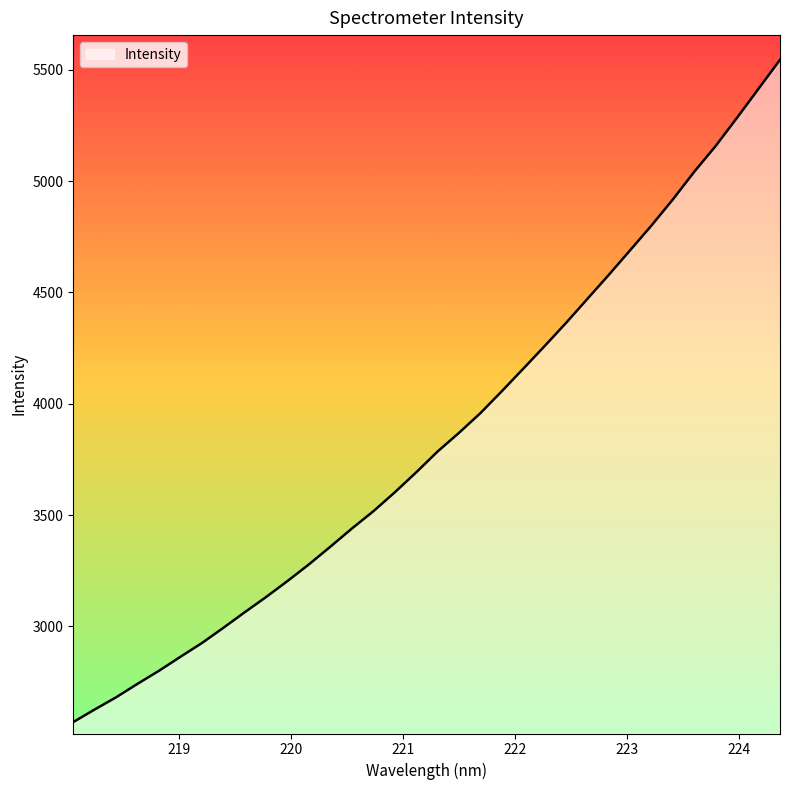

What is the greatest value displayed?

5544.6